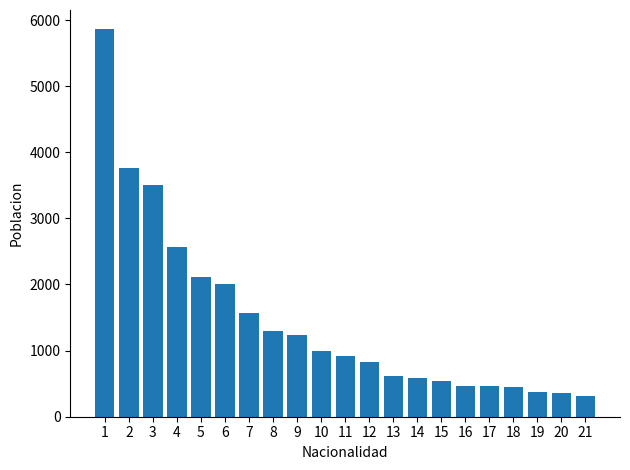

The value at 17 is 459. True or false?

True